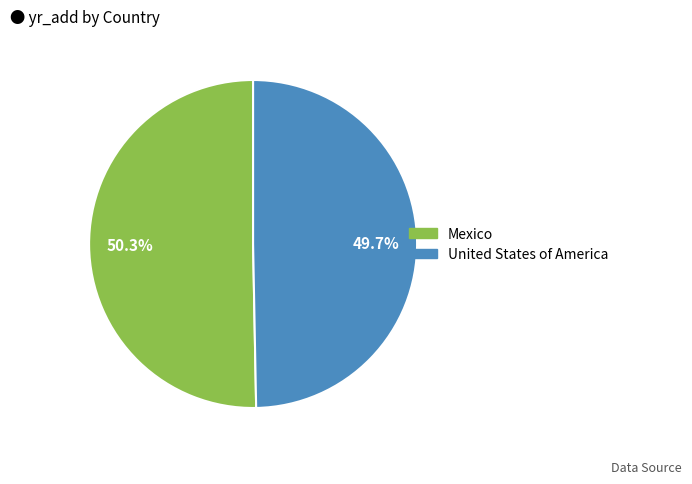

To the nearest percent, what is the difference between the largest and smallest slice percentages?

1%